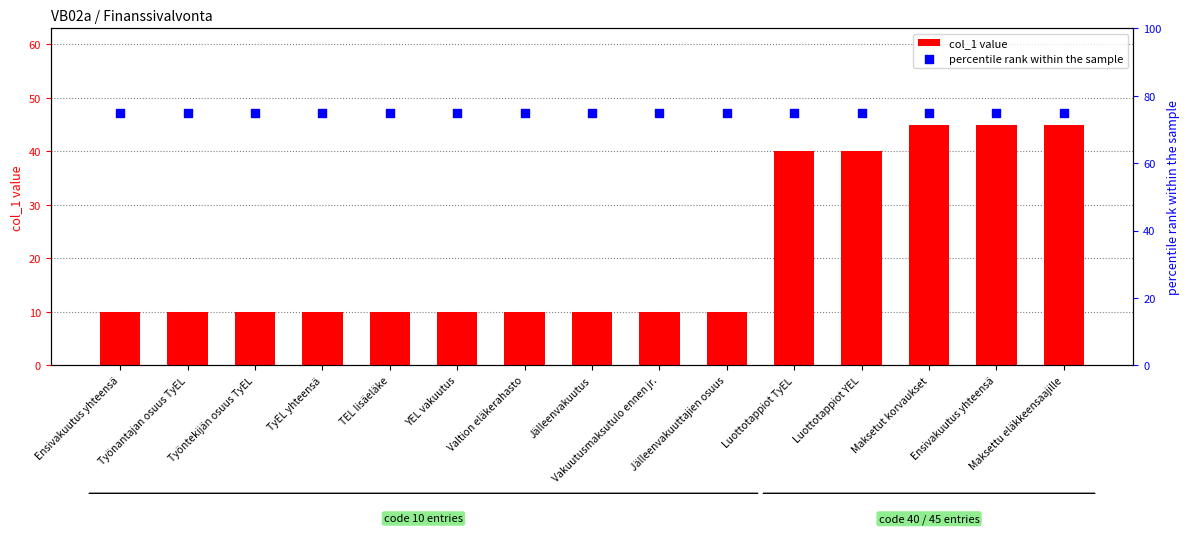

Is the value of percentile rank within the sample at Maksetut korvaukset greater than the value of col_1 value at Työntekijän osuus TyEL?

Yes